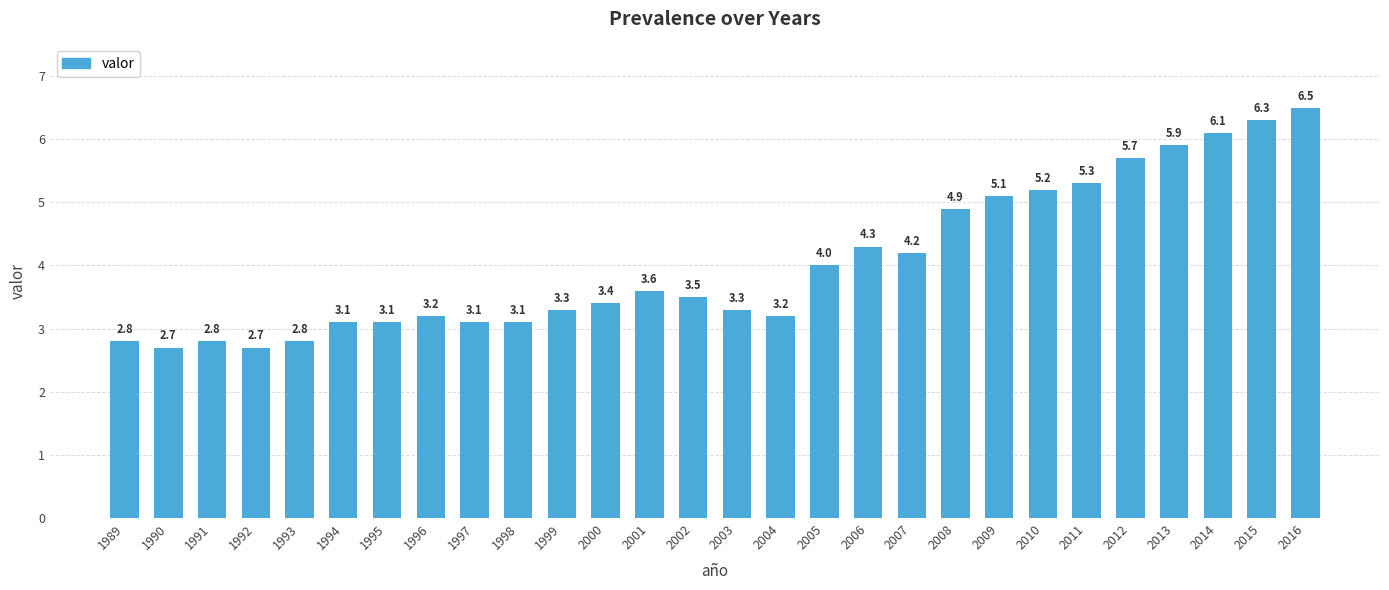

The chart shows a value of 1.5 at 1994. True or false?

False